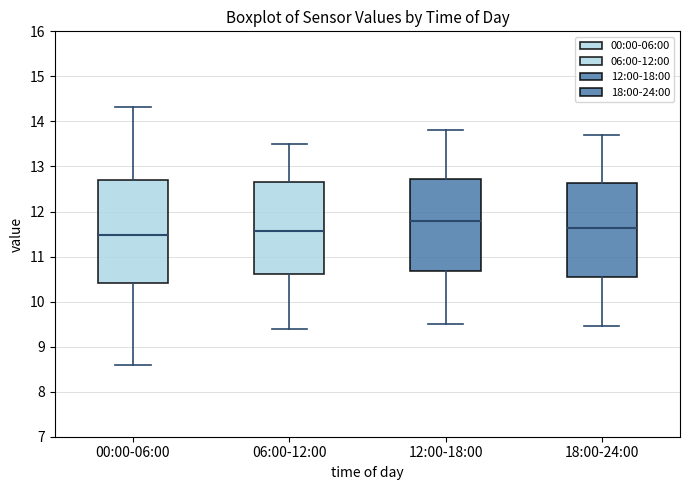

Reading left to right, read every box against the y-axis: the position of its median line, the range the box covers, and the ends of its whiskers. The values are not printed on the chart, so give them approximately, as read against the axis.

00:00-06:00: median 11.5, box 10.4 to 12.7, whiskers 8.6 to 14.3
06:00-12:00: median 11.6, box 10.6 to 12.7, whiskers 9.4 to 13.5
12:00-18:00: median 11.8, box 10.7 to 12.7, whiskers 9.5 to 13.8
18:00-24:00: median 11.6, box 10.5 to 12.6, whiskers 9.5 to 13.7